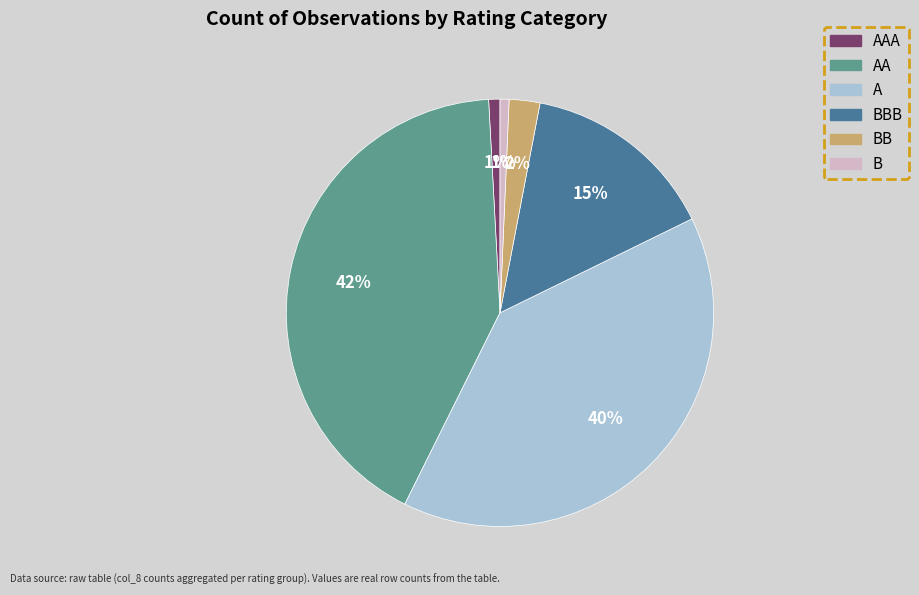

To the nearest percent, what is the average slice percentage?

17%